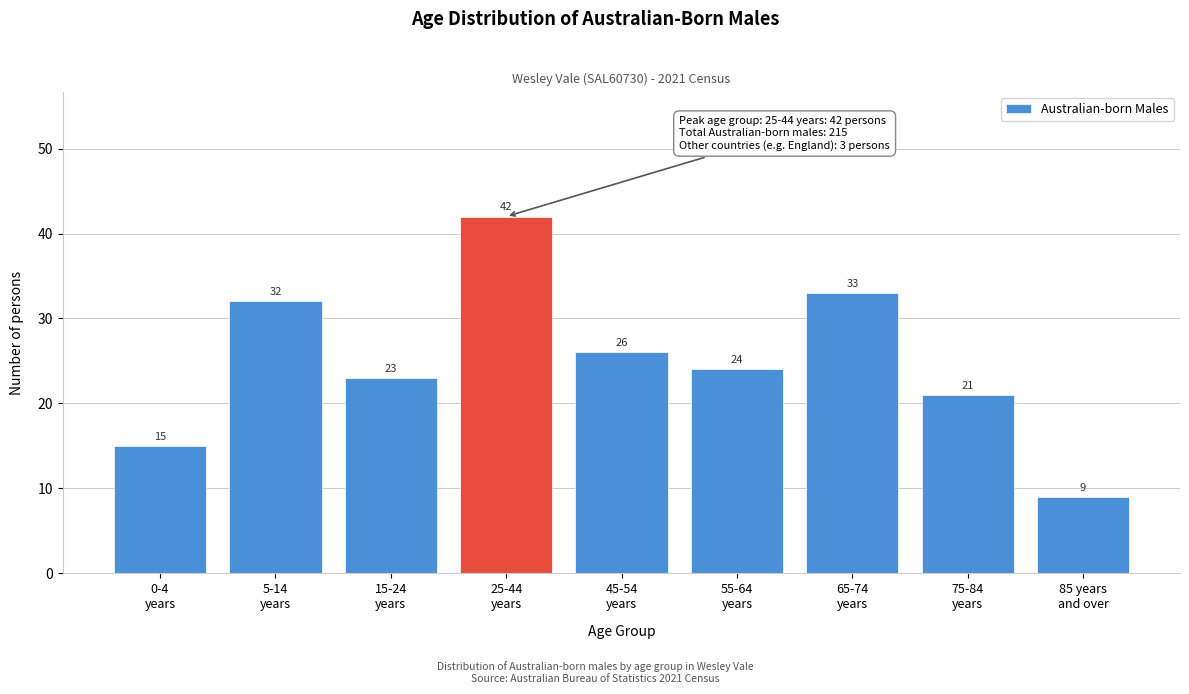

Reading left to right, transcribe all the data shown in this chart.

15	32	23	42	26	24	33	21	9